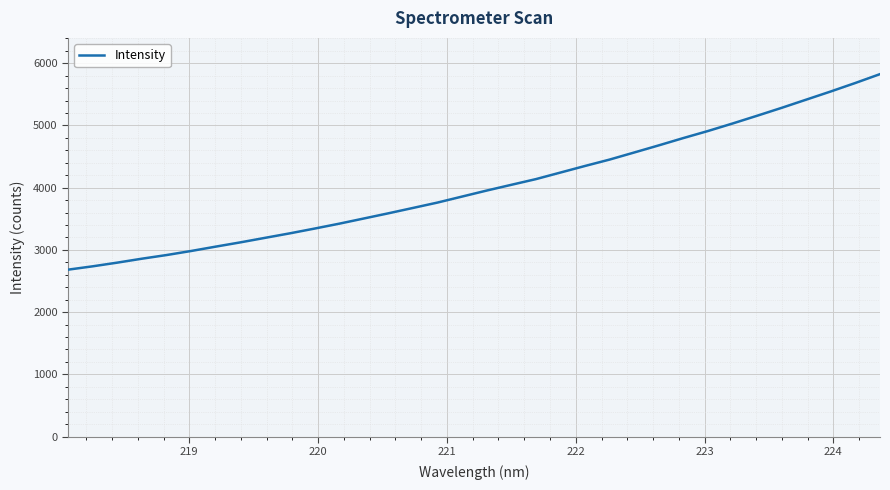

What is the difference between the maximum and minimum values?

3142.6